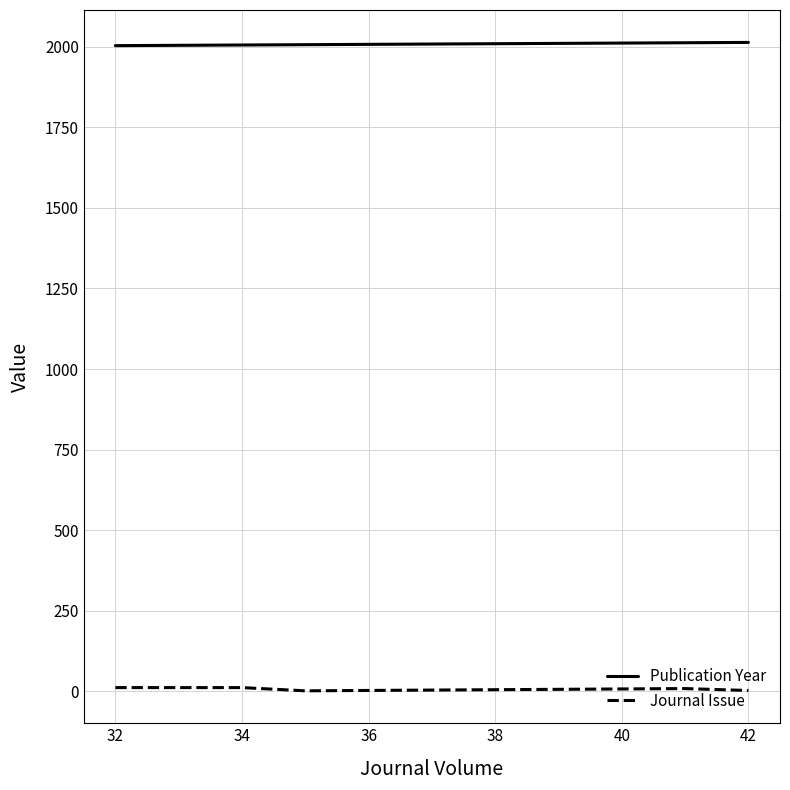

Is the value of Publication Year at 34 greater than the value of Journal Issue at 34?

Yes